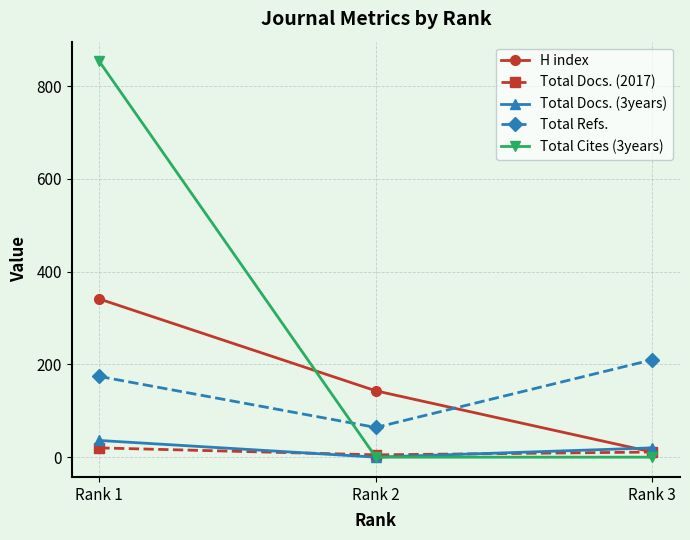

At which category does the chart reach its peak across all series?

Rank 1